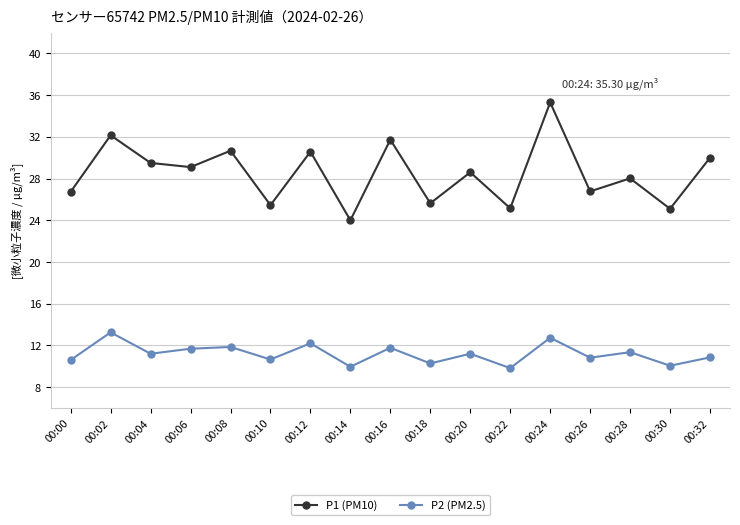

Rank the series at 00:26 from lowest to highest value.

P2 (PM2.5), P1 (PM10)